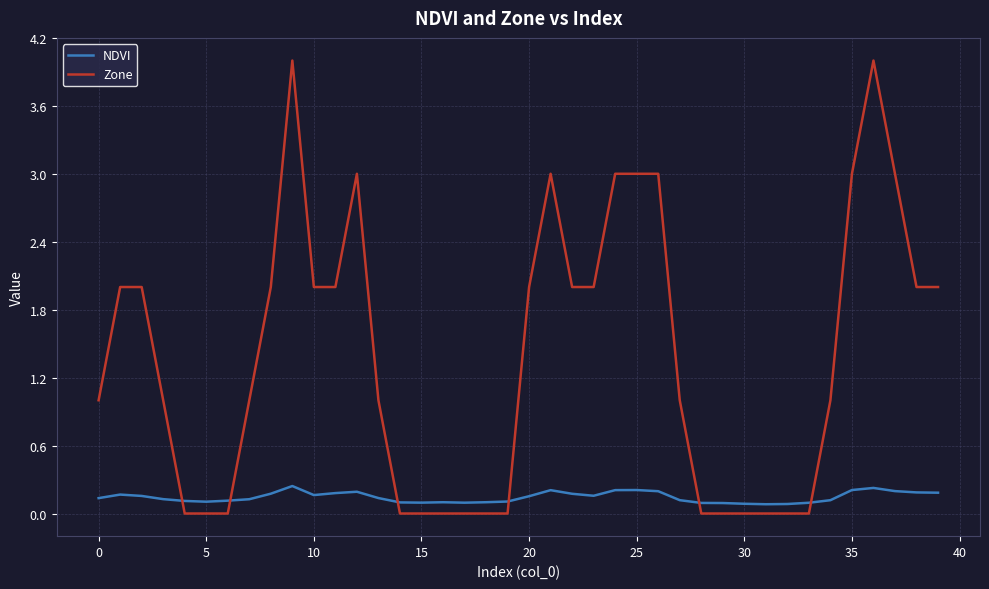

Which series has the largest range (max minus min)?

Zone